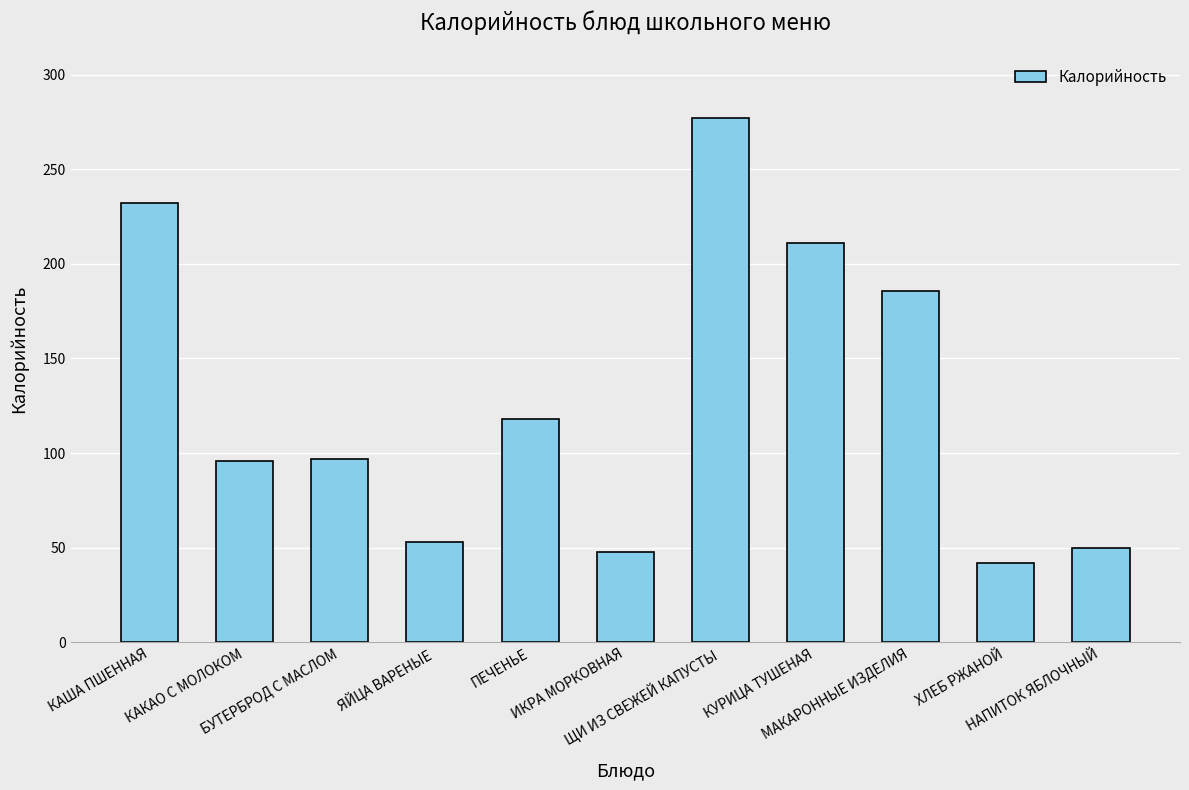

What is the value of the 8th bar from the left?

211.0